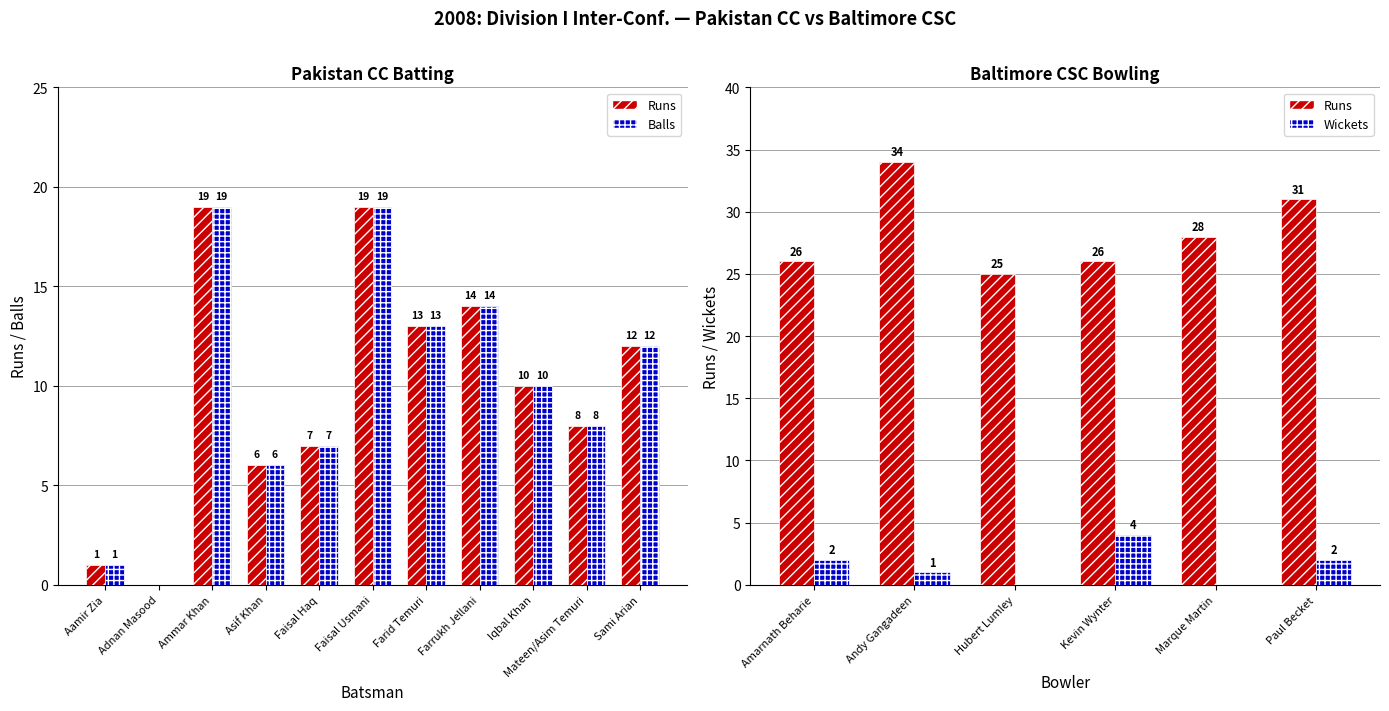

Which has a higher value, Asif Khan or Mateen/Asim Temuri?

Mateen/Asim Temuri